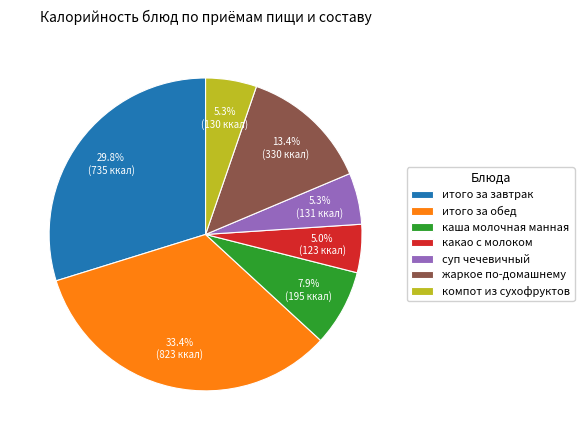

Count the number of slices in the pie.

7